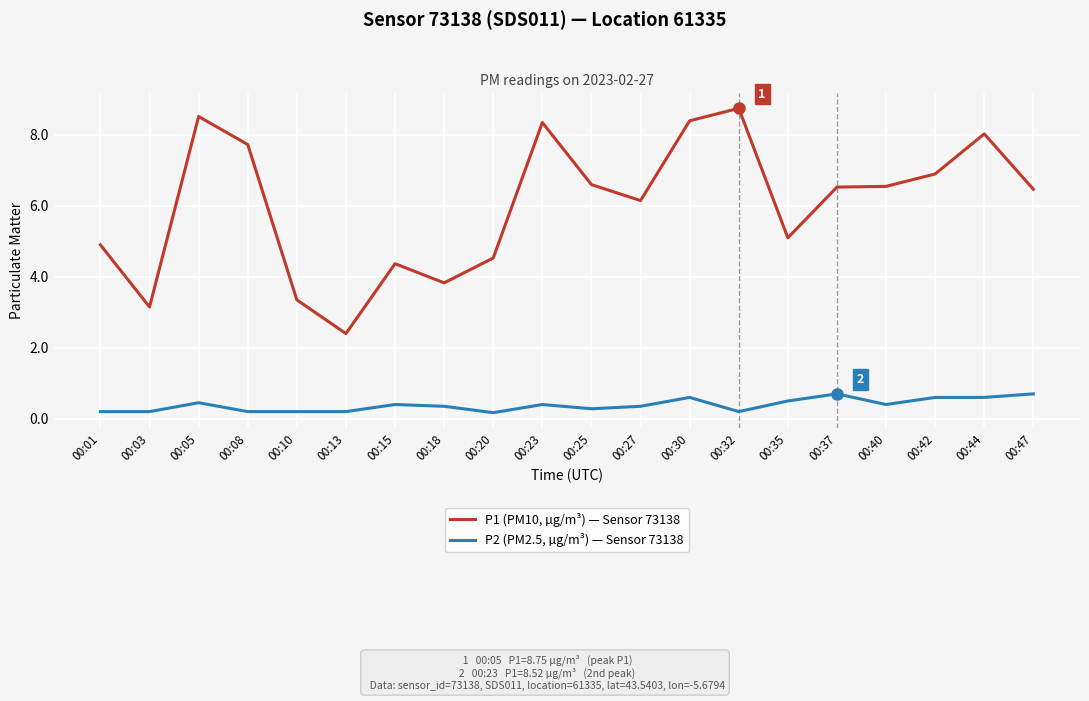

What is the minimum value shown in the chart?

0.2